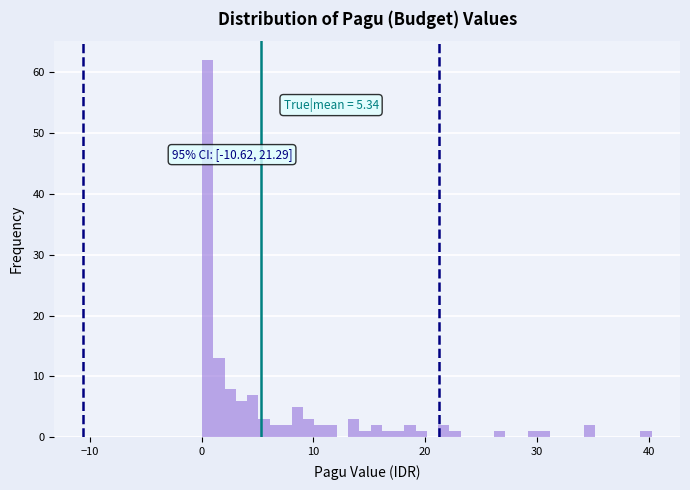

Read against the x-axis, roughly where is the centre of the tallest bar?

1